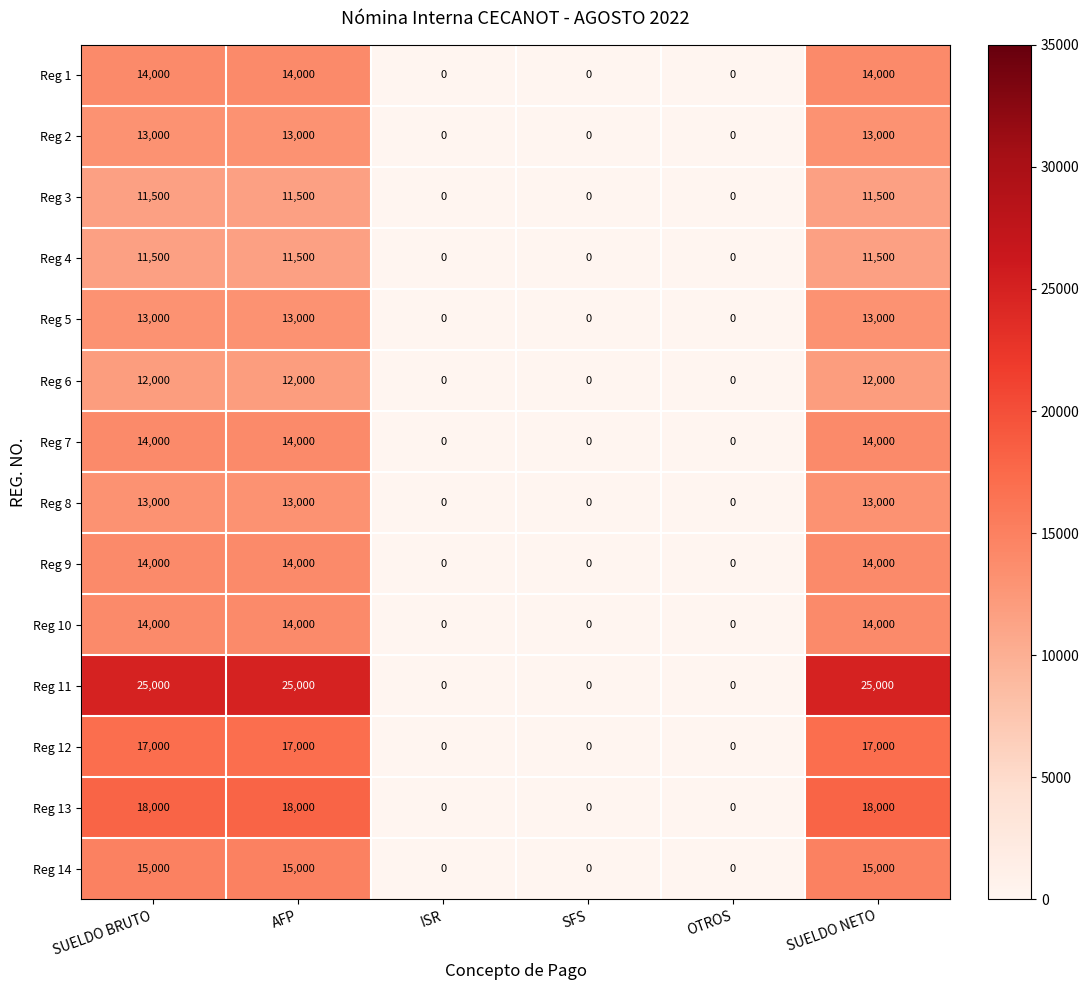

What is the greatest value displayed?

25000